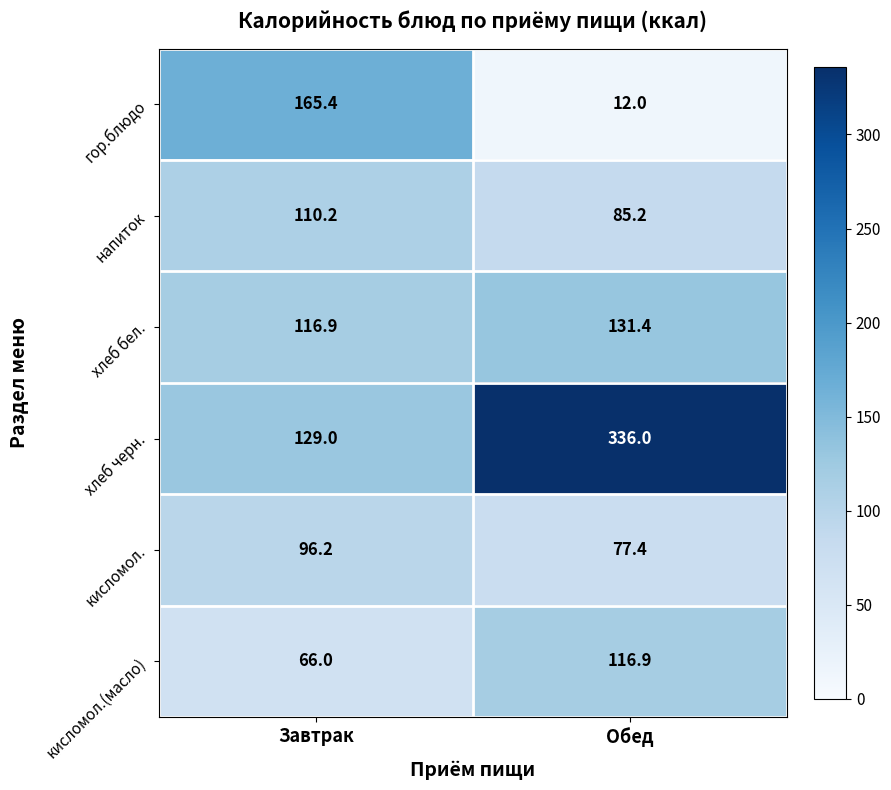

List the series in order of their peak value, lowest first.

кисломол., напиток, кисломол.(масло), хлеб бел., гор.блюдо, хлеб черн.